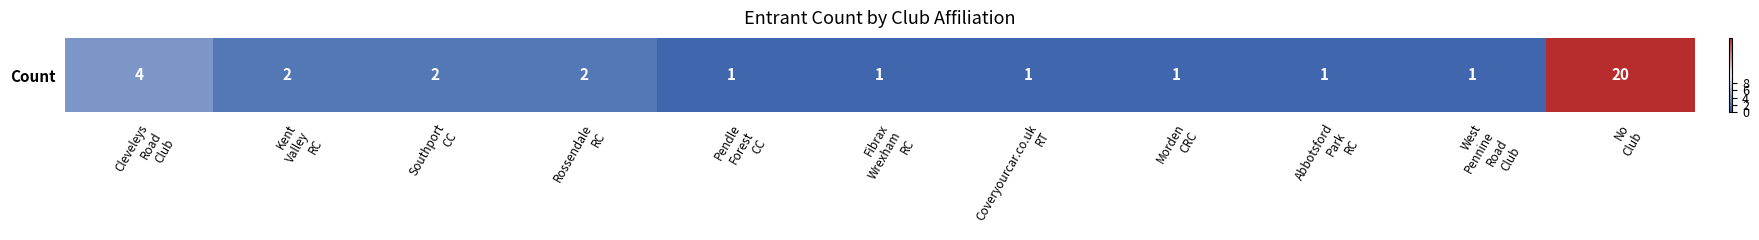

What is the minimum value shown in the chart?

1